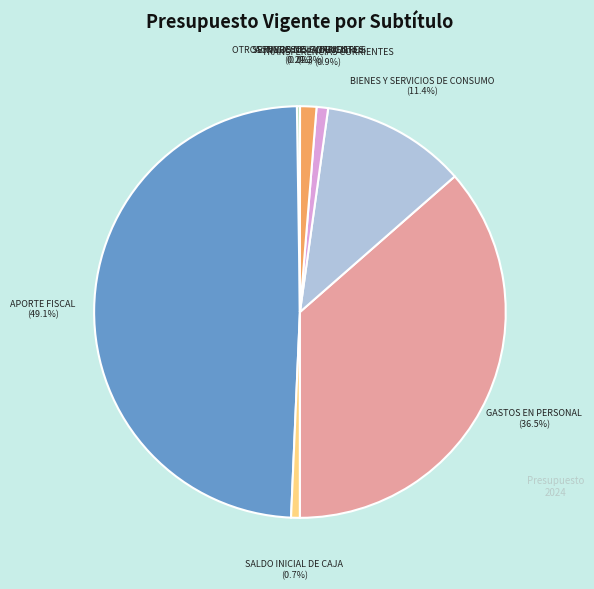

Does any single category account for the majority?

No